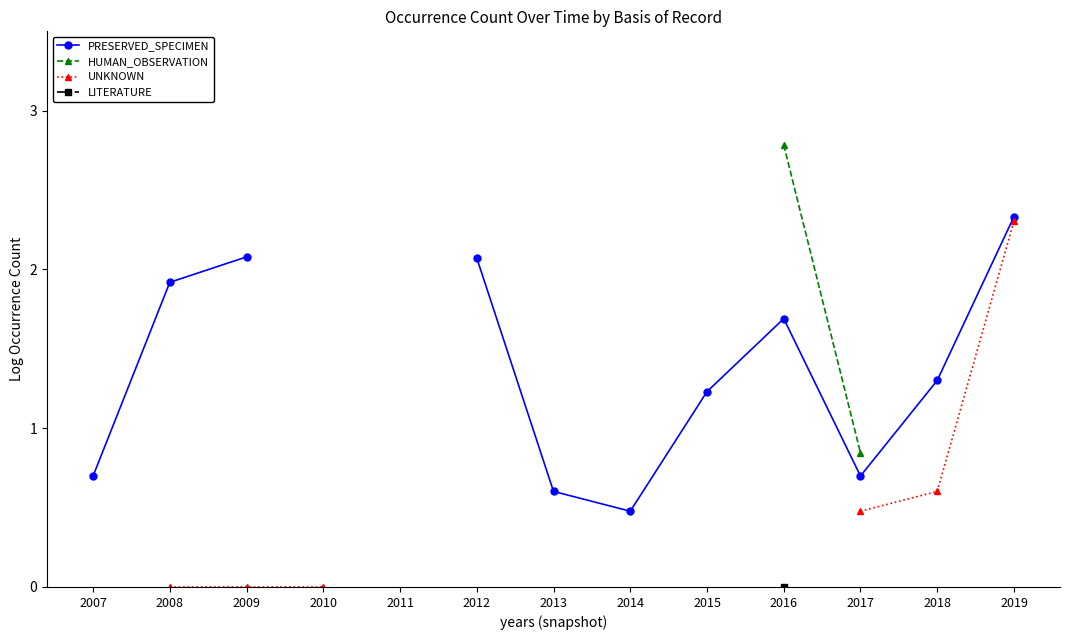

Between 2012 and 2014, which is larger?

2012